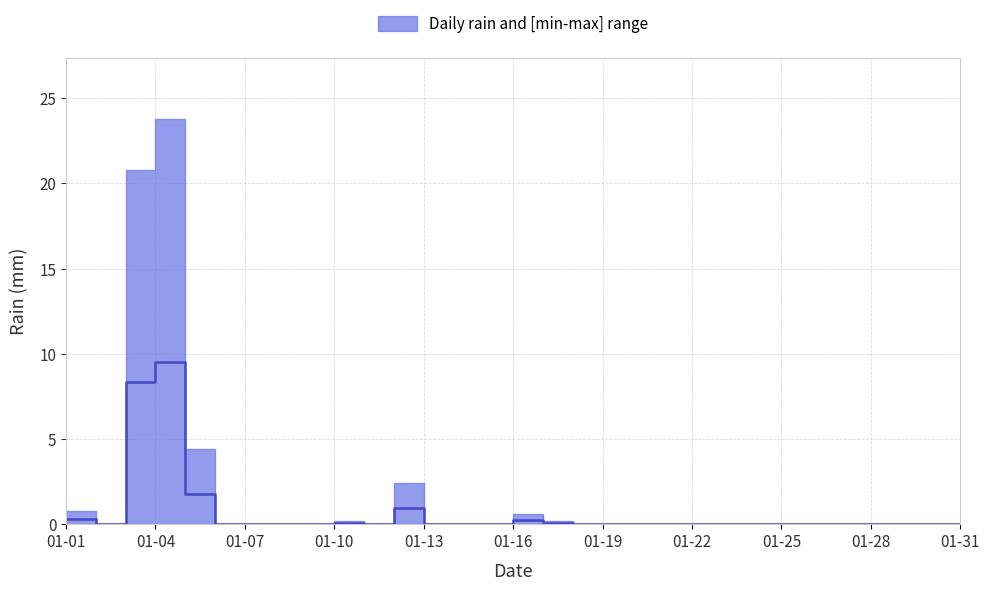

What is the sum of all values?

21.3